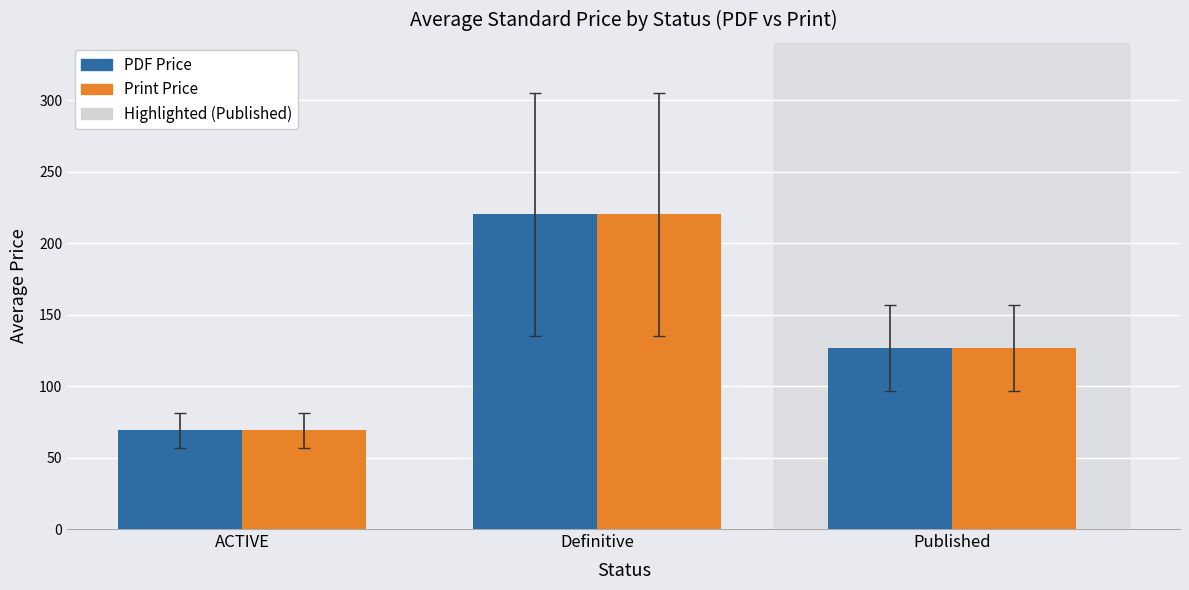

What is the maximum value shown in the chart?

220.0